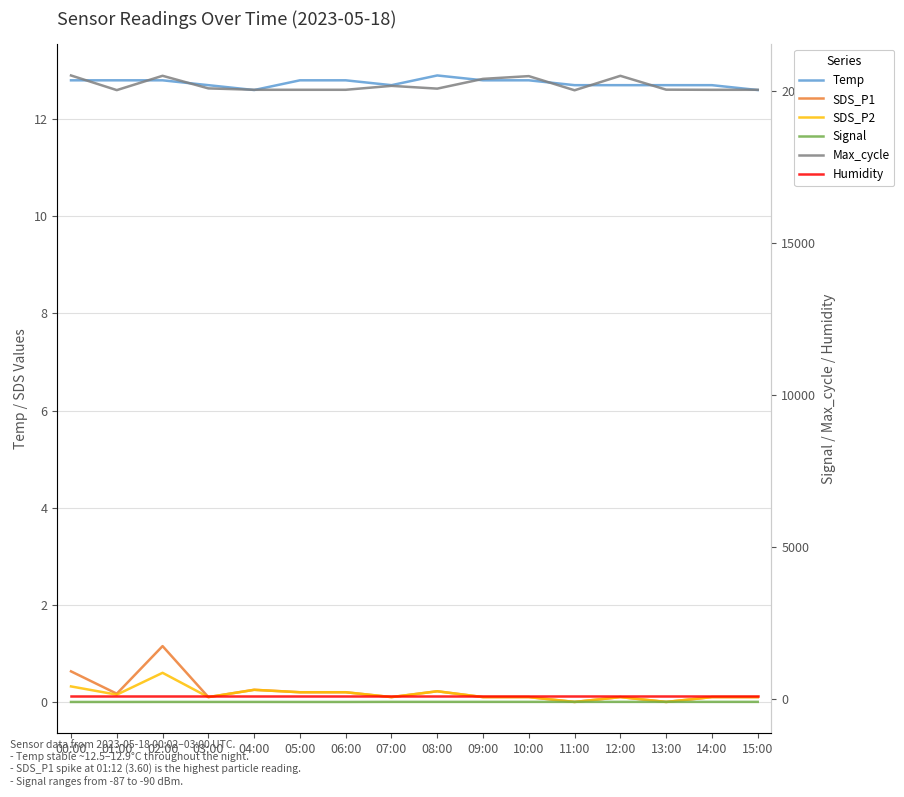

Which has a higher value, 09:00 or 03:00?

09:00